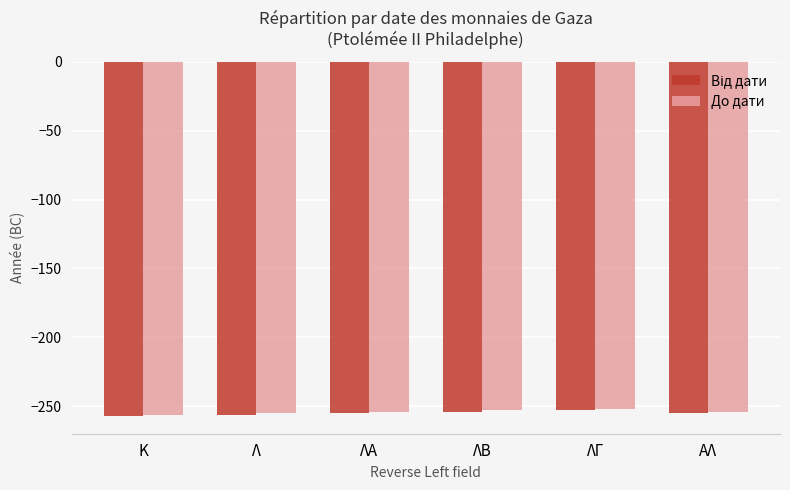

What is the average value of the До дати series?

-254